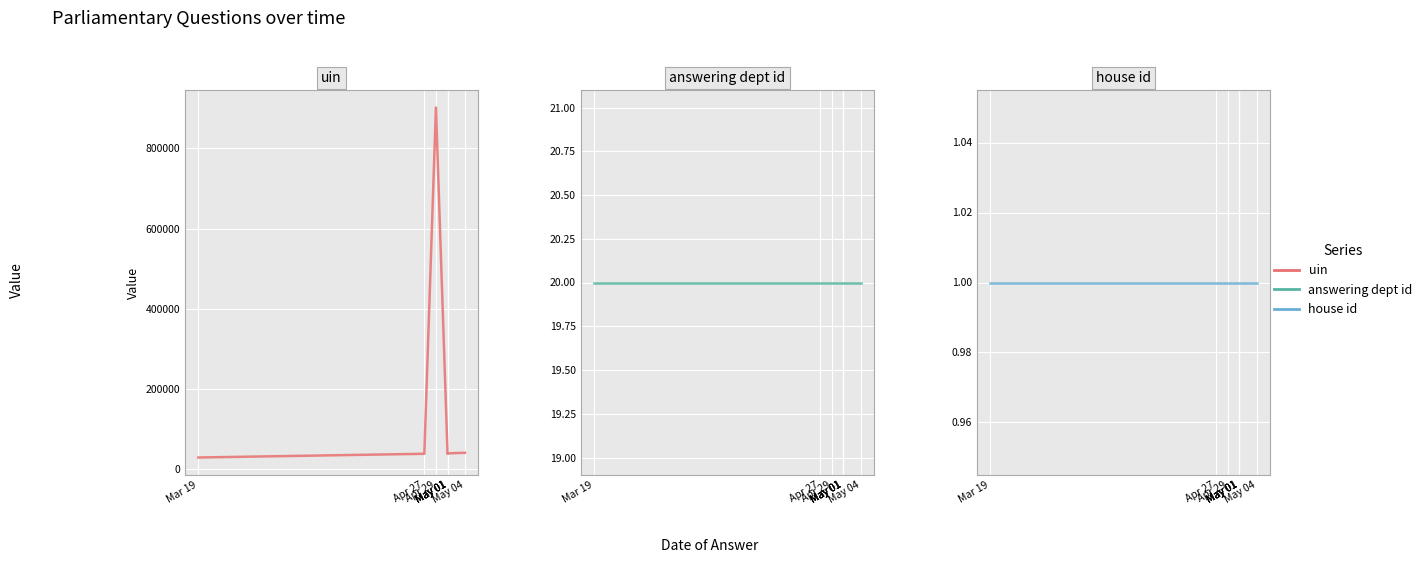

Where is answering dept id nearest to the value 20?

Mar 19